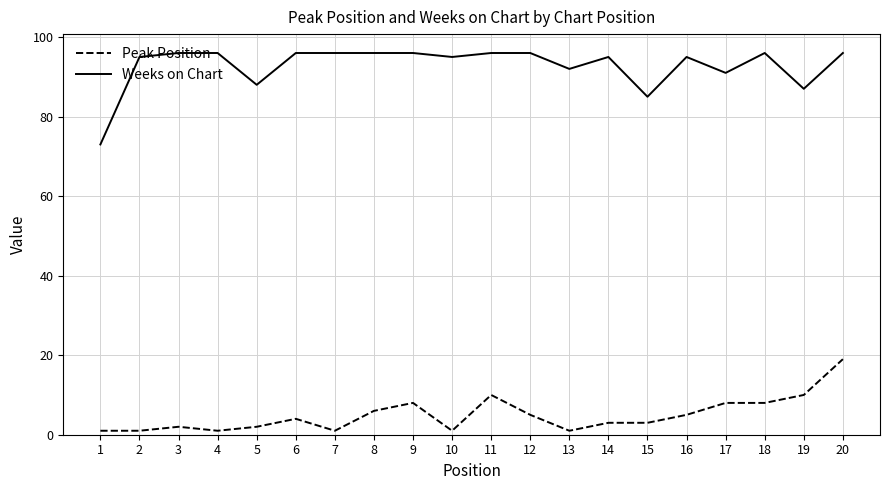

List the series in order of their overall mean, lowest first.

Peak Position, Weeks on Chart